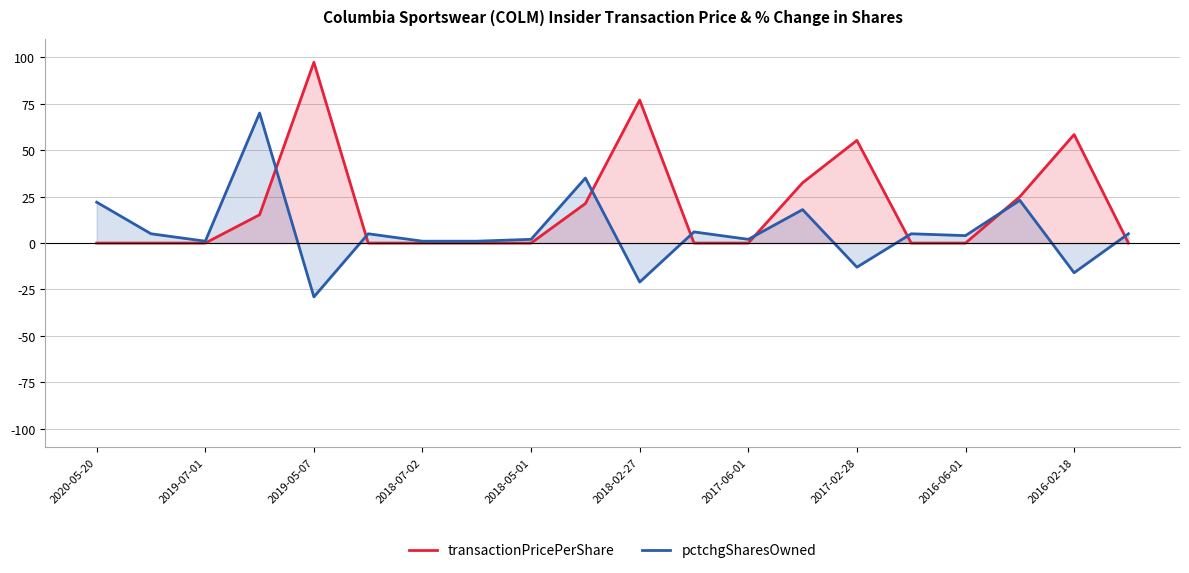

Where is transactionPricePerShare nearest to the value 48?

2017-02-28